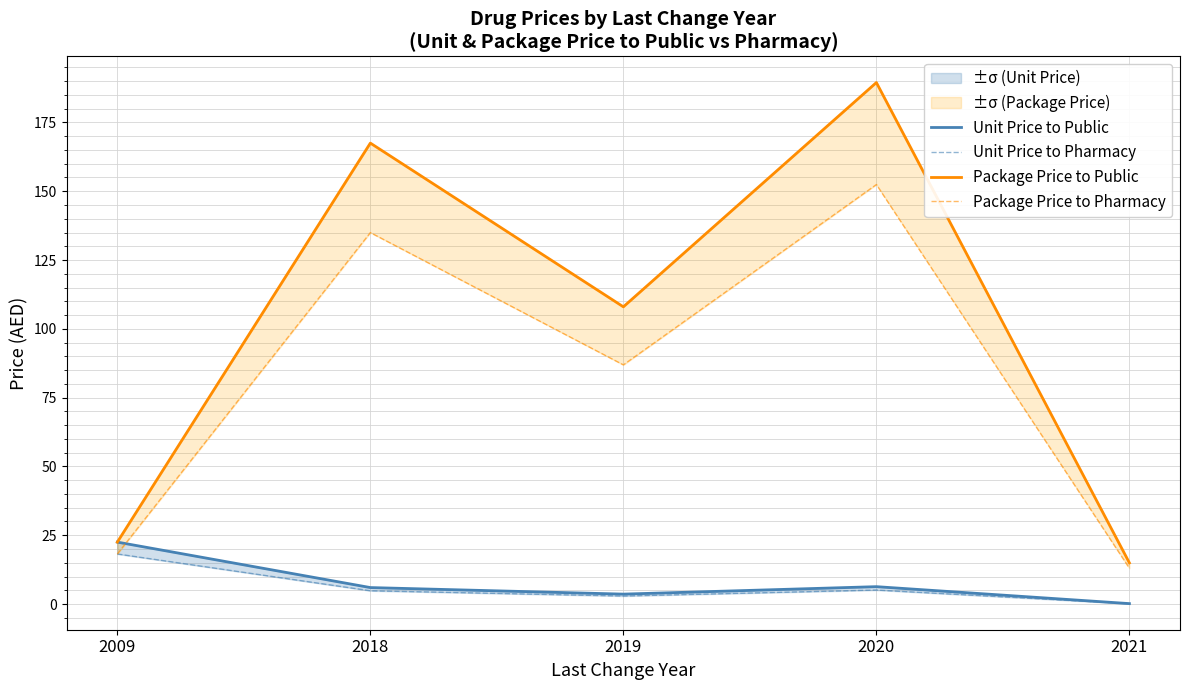

How many values in the Unit Price to Public series exceed 5?

3